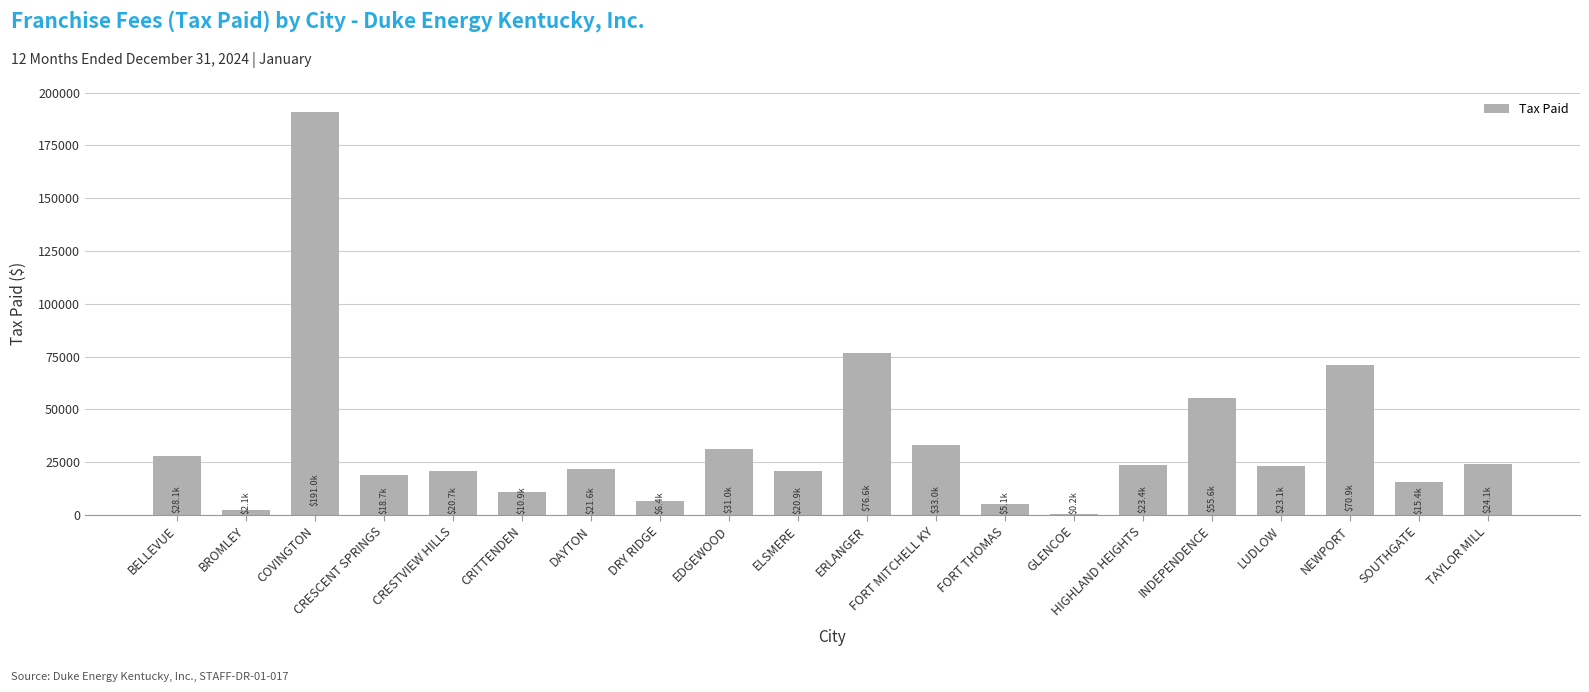

The value at NEWPORT is 48006.1. True or false?

False